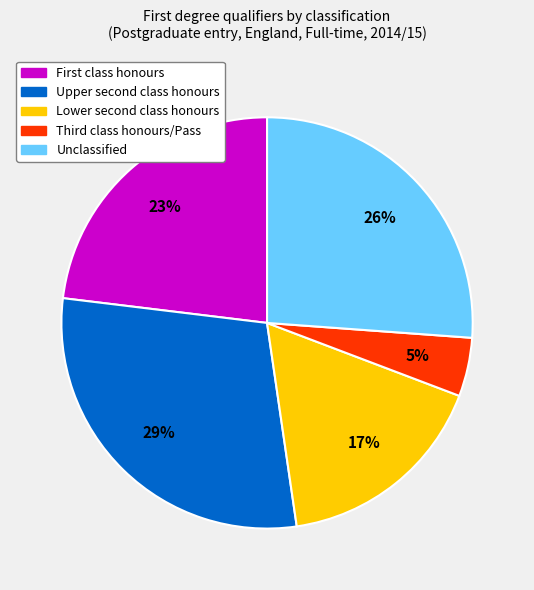

Which category has the smallest portion of the pie?

Third class honours/Pass